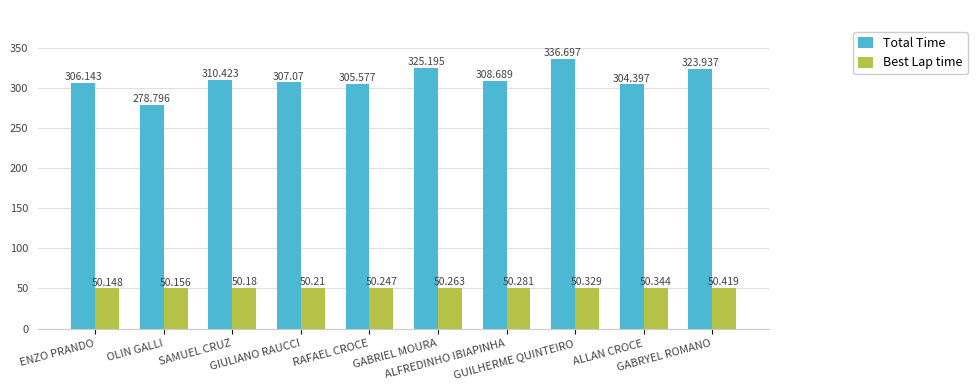

At how many categories does at least one series exceed 67?

10